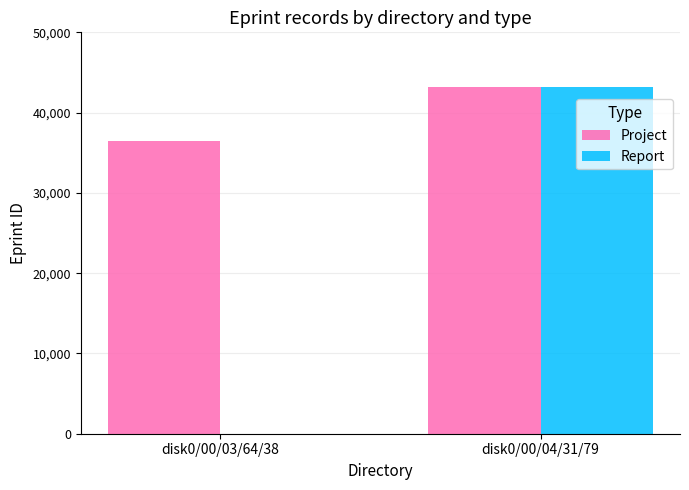

At which category is the sum across all series the highest?

disk0/00/04/31/79